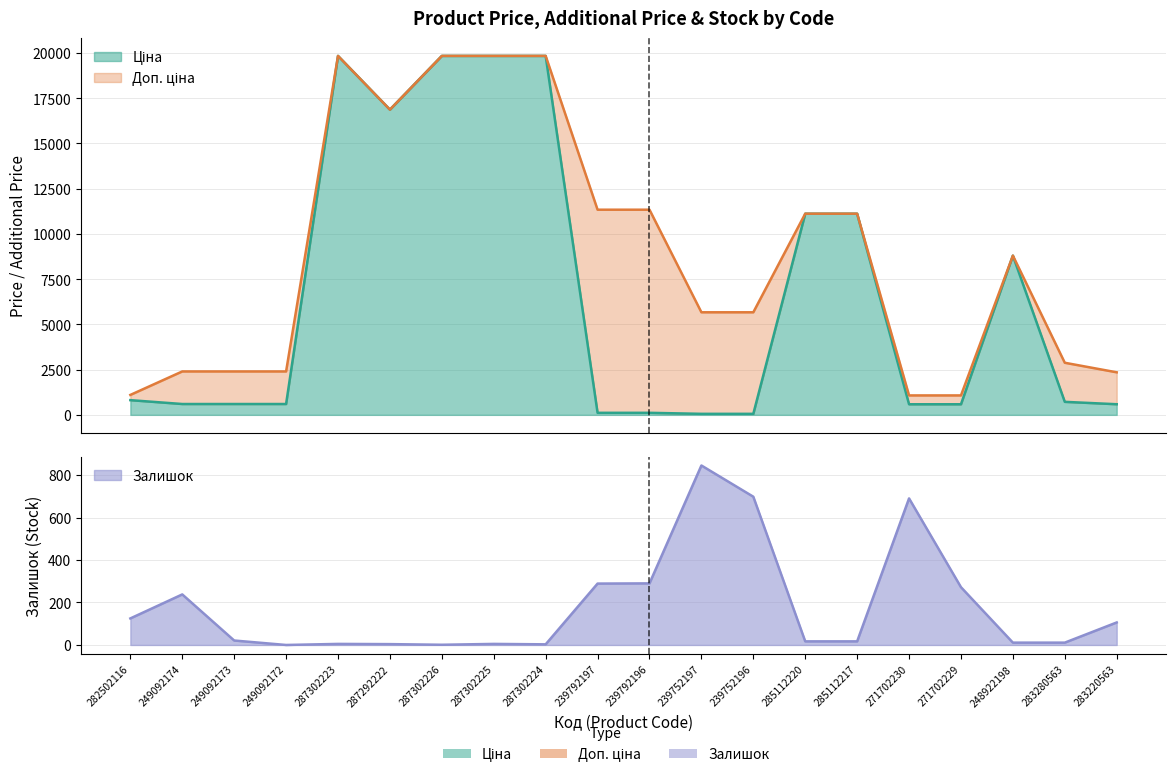

Where is Залишок nearest to the value 422?

239792196